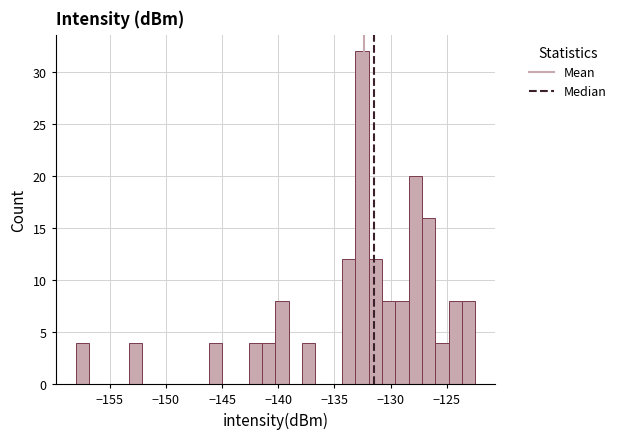

Around what value on the x-axis is the tallest bar? Give the approximate position of its centre, as read against the axis.

-132.5